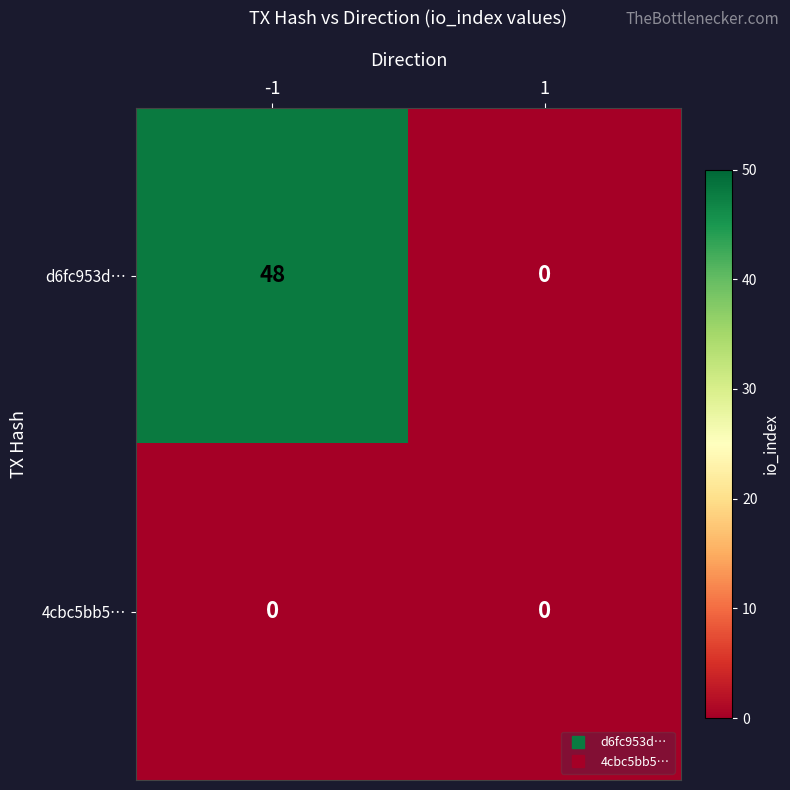

True or false: d6fc953d… has a value of 0 at 1.

True